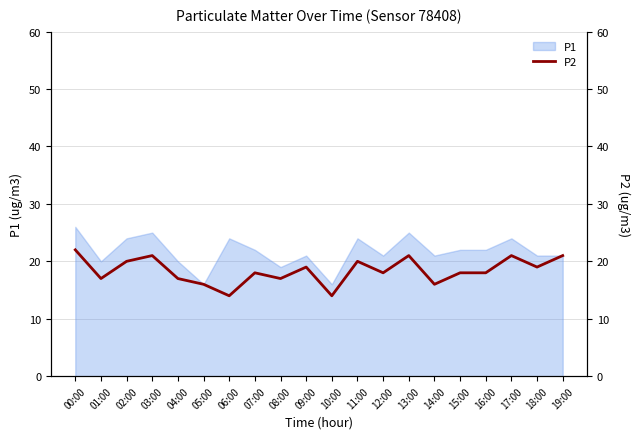

How many data points does each series have?

20